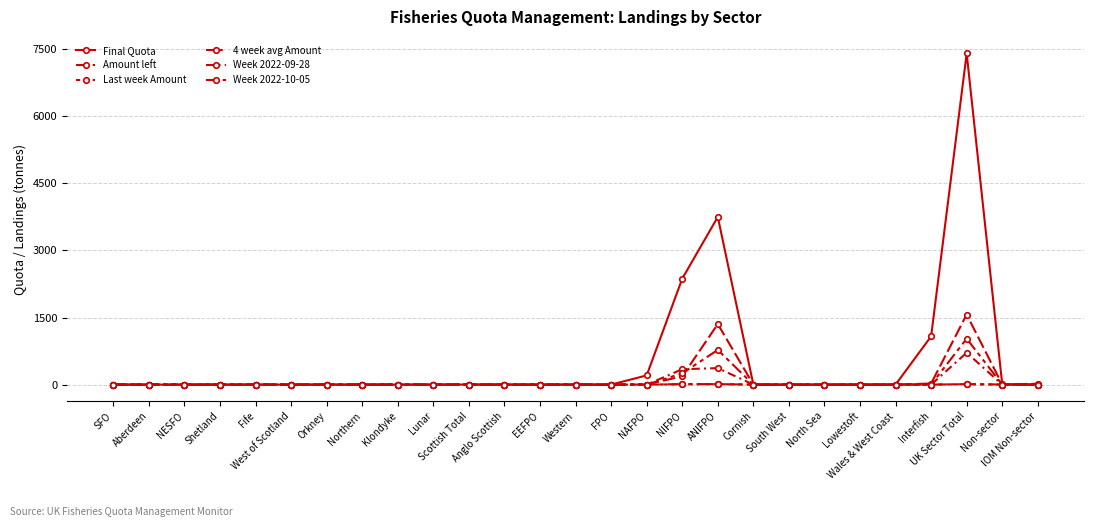

The value of Final Quota at Interfish is 702.1. True or false?

False